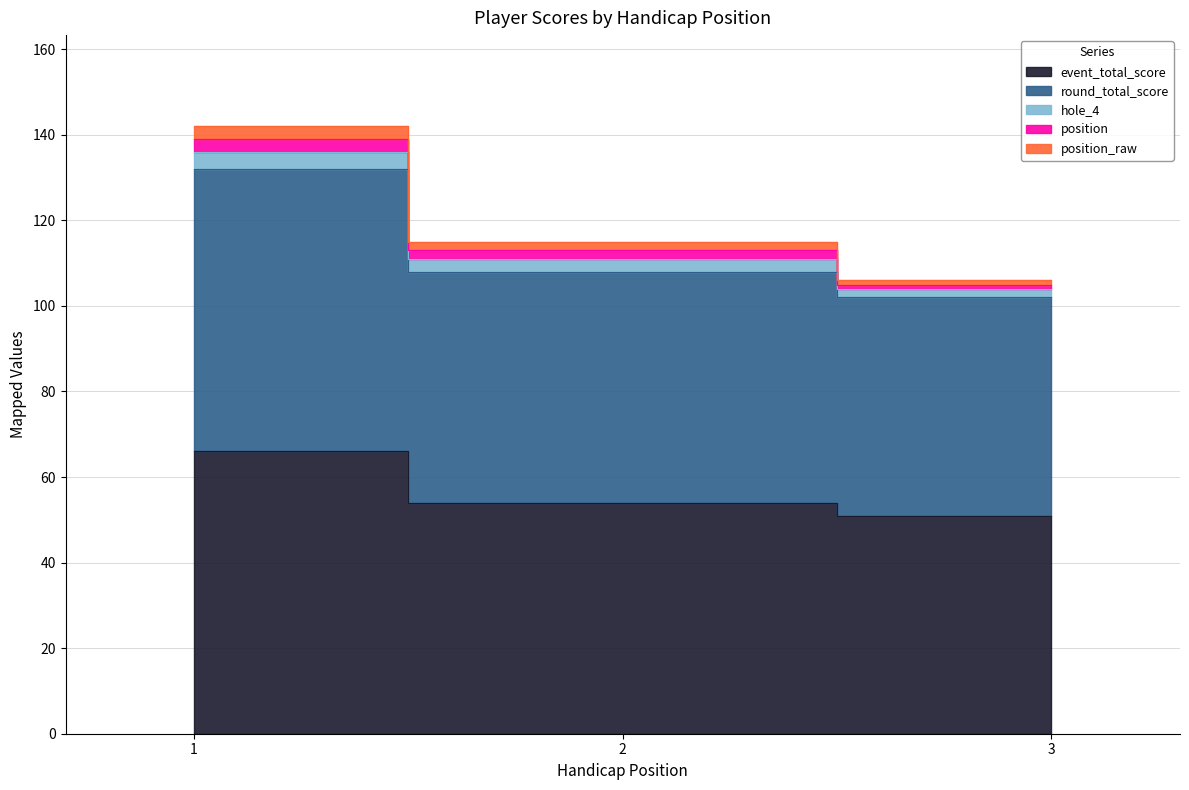

Which has a higher value, 3 or 1?

1